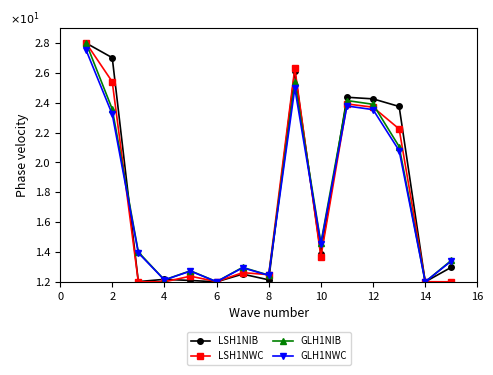

True or false: LSH1NWC has more than 0 points higher than both neighbors.

True